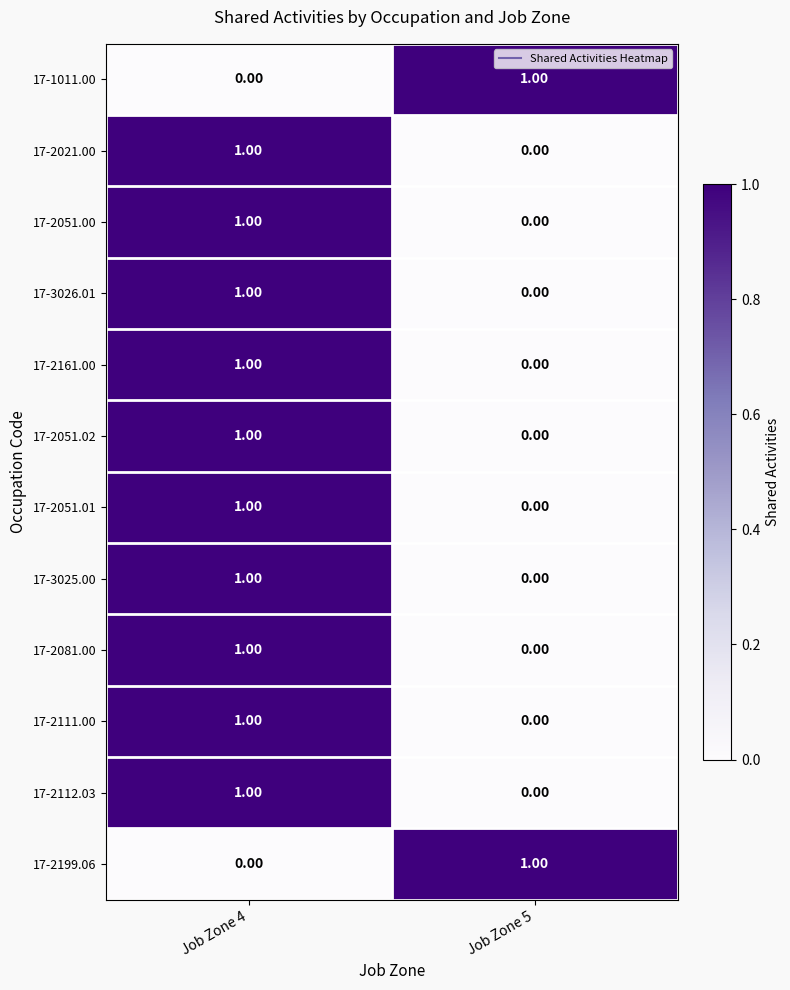

At which category is the sum across all series the highest?

Job Zone 4